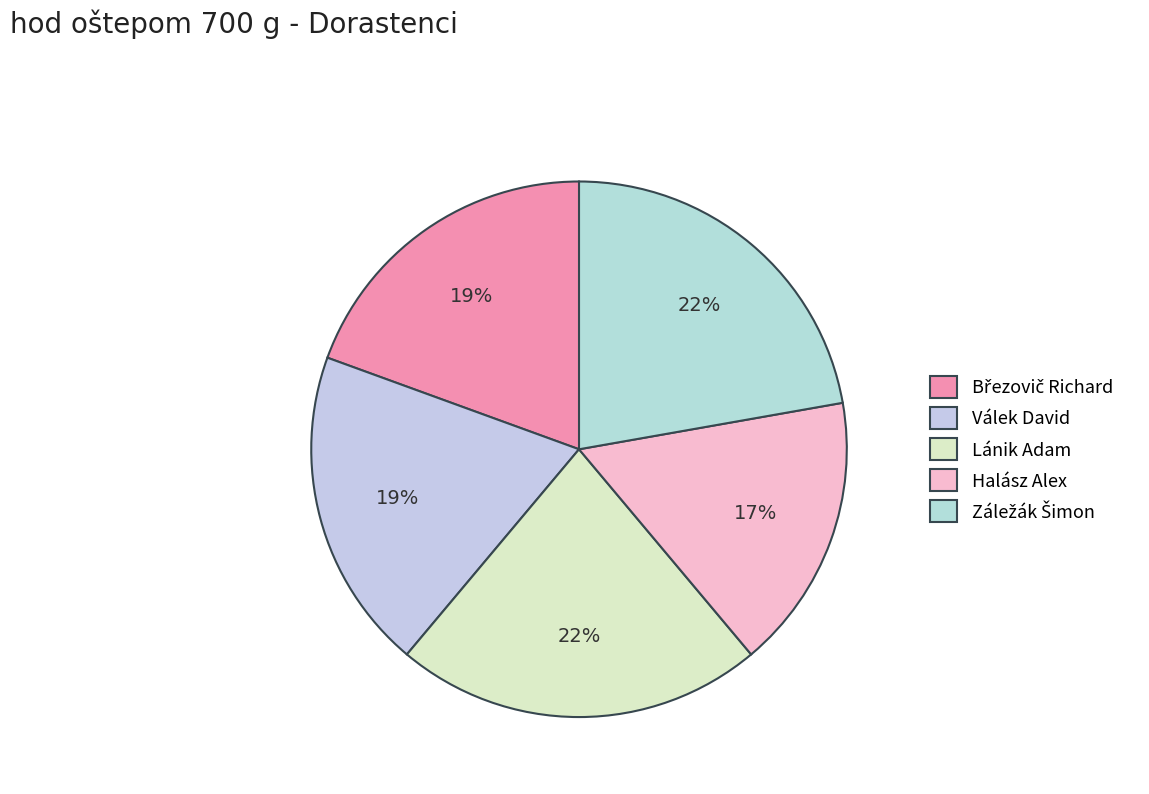

Is it true that Lánik Adam is 11% of the pie?

False